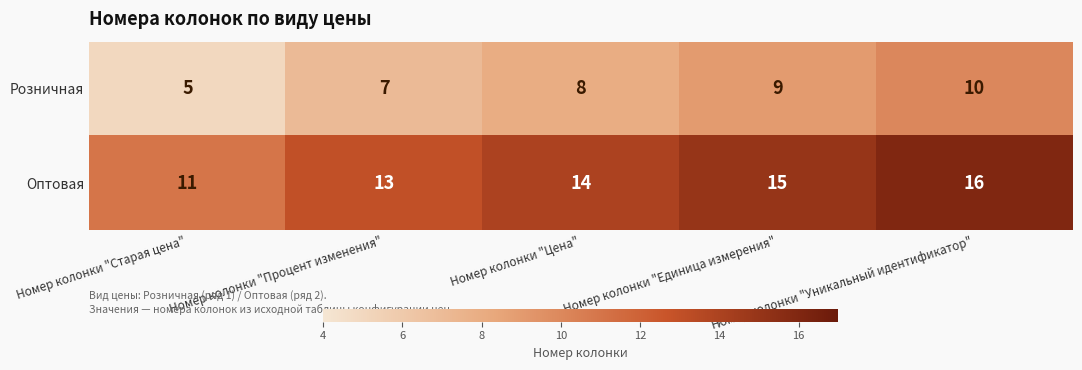

What is the minimum value shown in the chart?

5